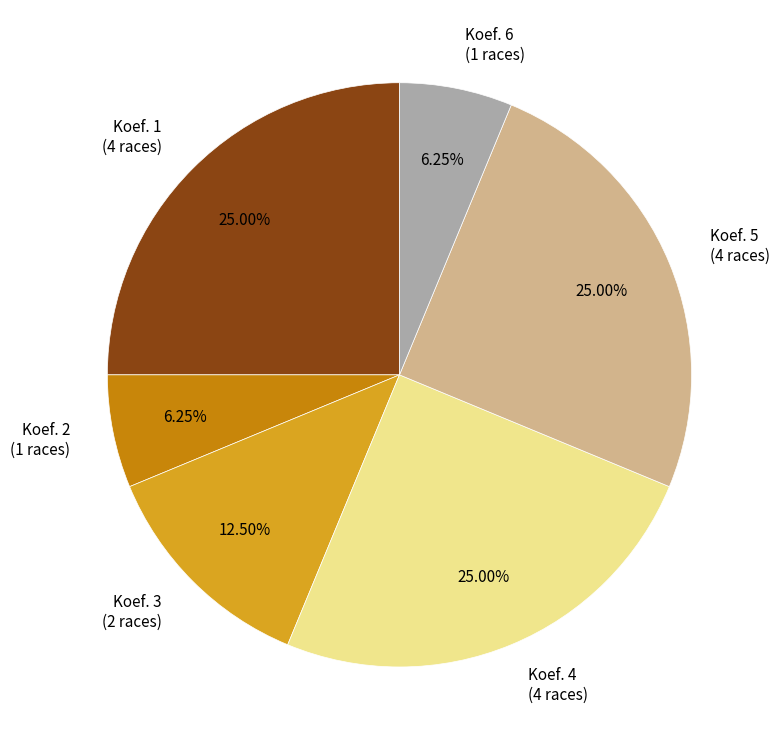

Approximately how many times larger is the value at Koef. 3 compared to Koef. 6?

2.0